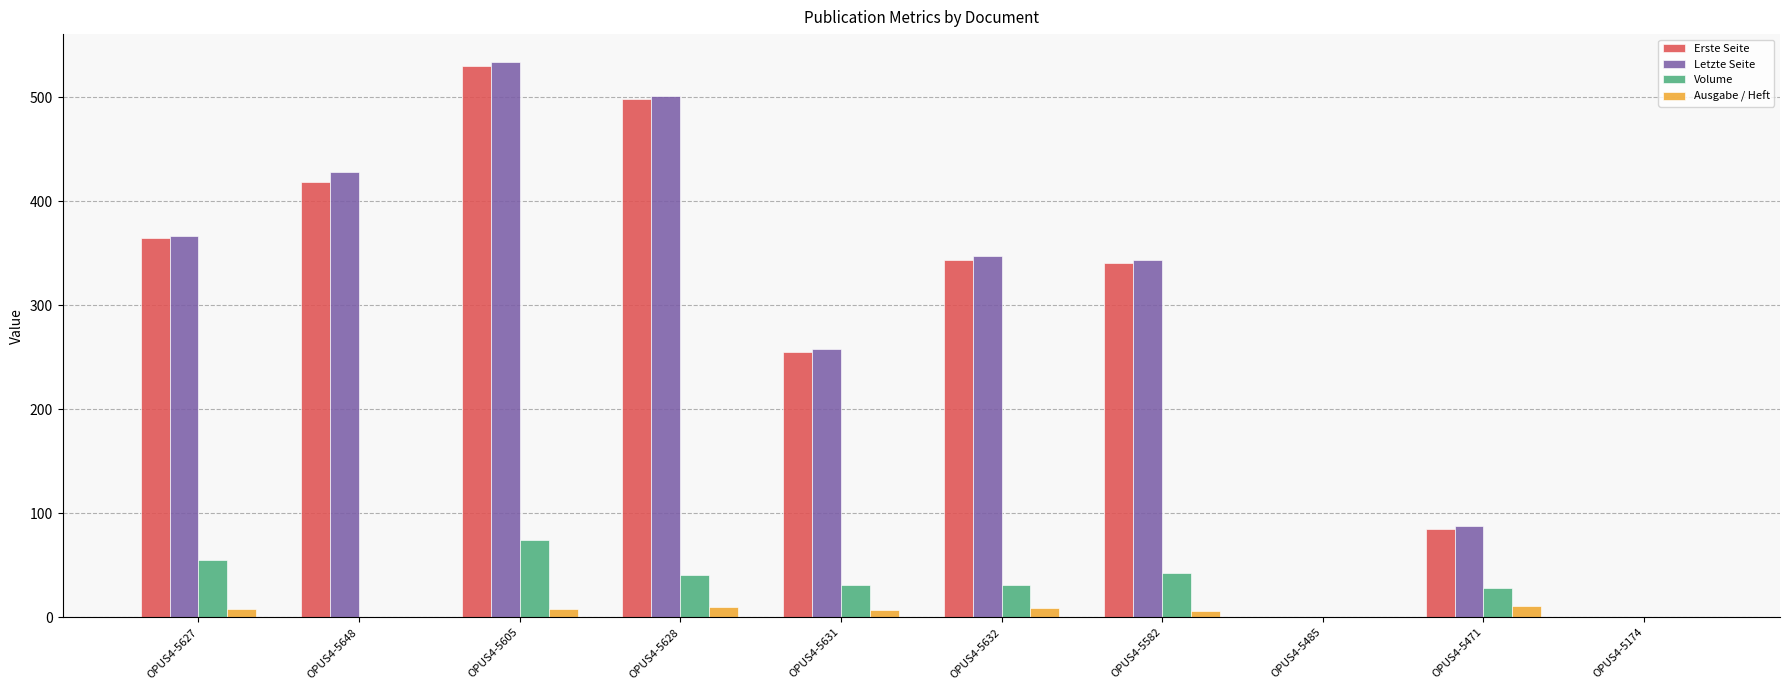

Where is Letzte Seite nearest to the value 267?

OPUS4-5631